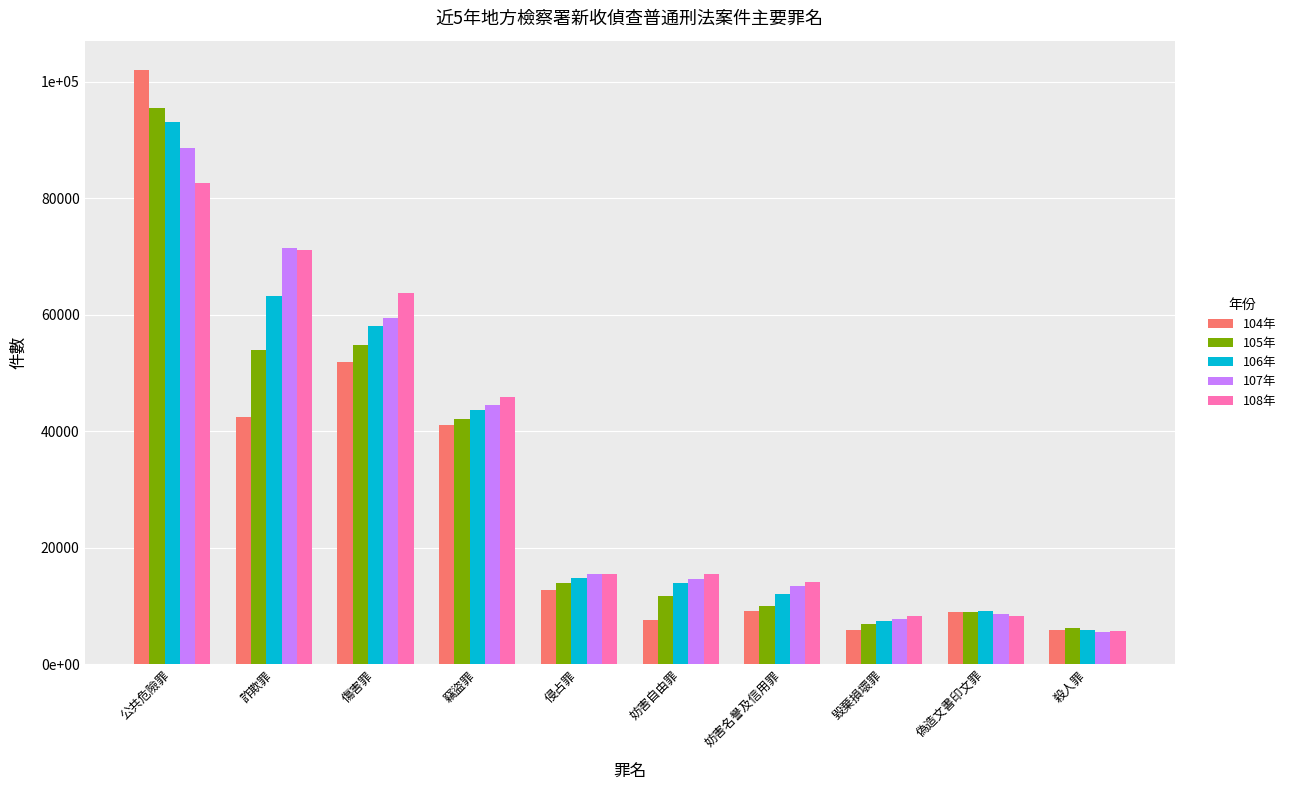

What is the value of the 107年 bar at the 8th from the left?

7740